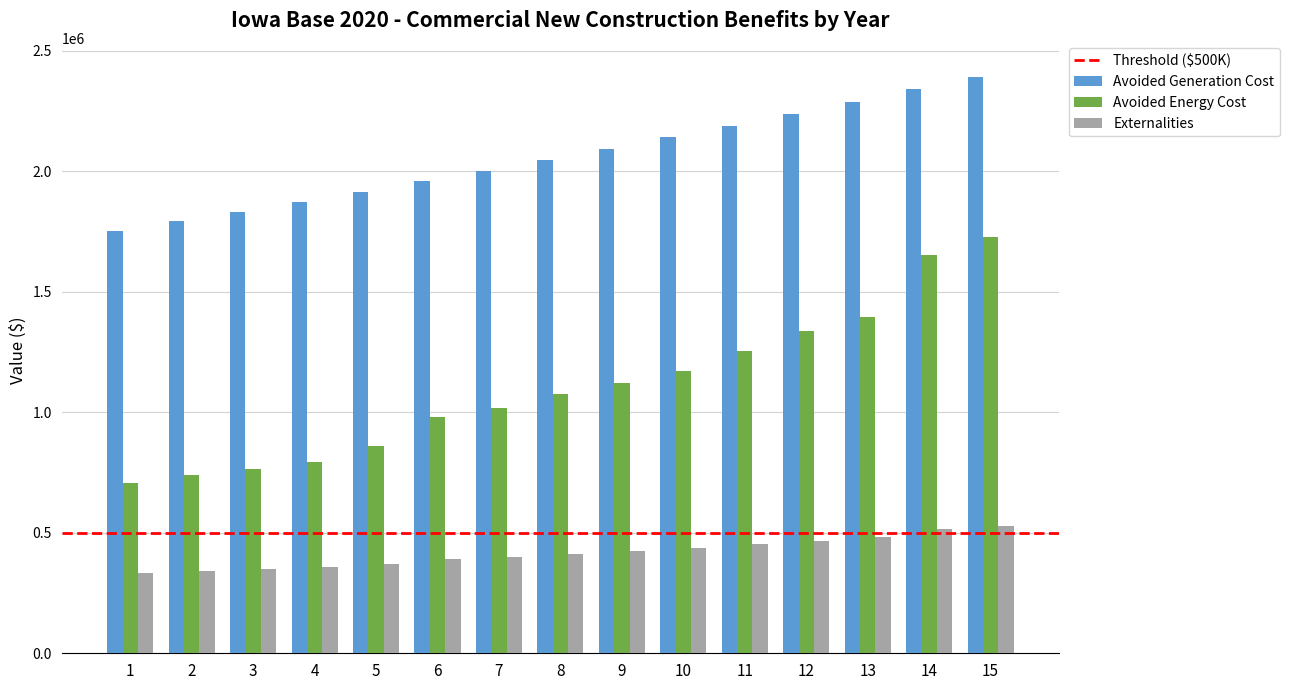

True or false: Externalities has a value of 332131.2 at 1.

True